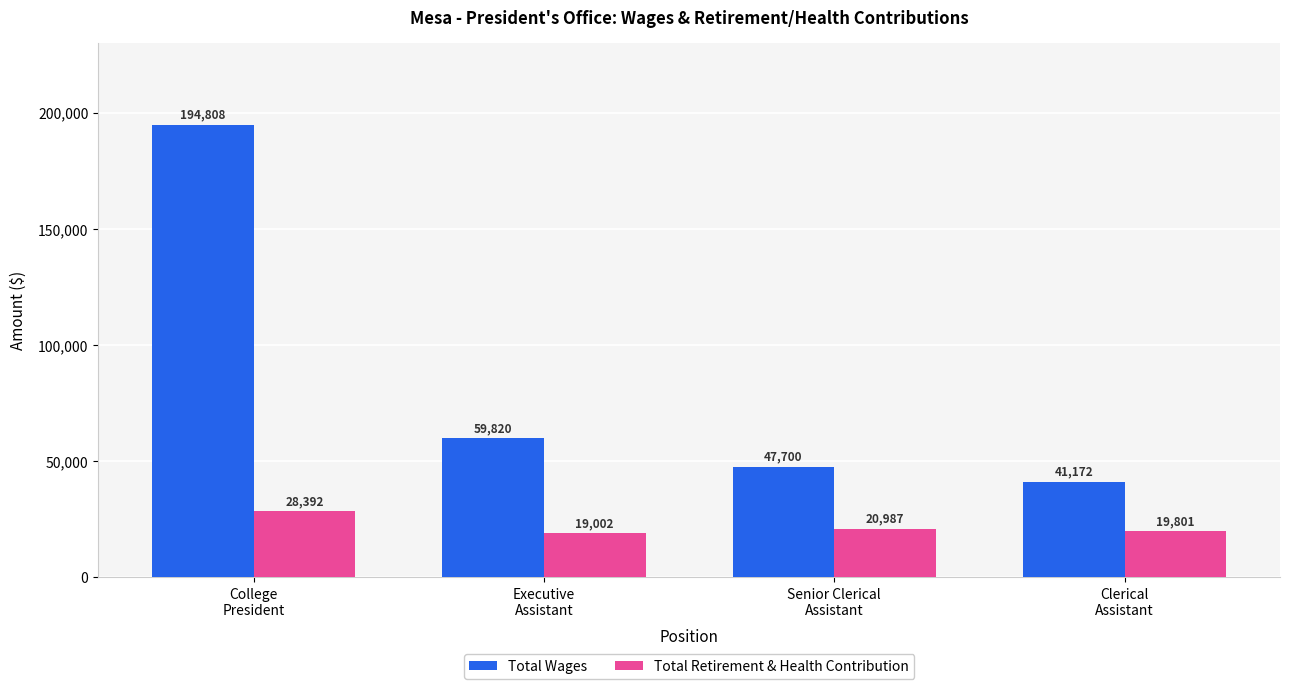

What is the difference between the maximum and second lowest values in the Total Wages series?

147108